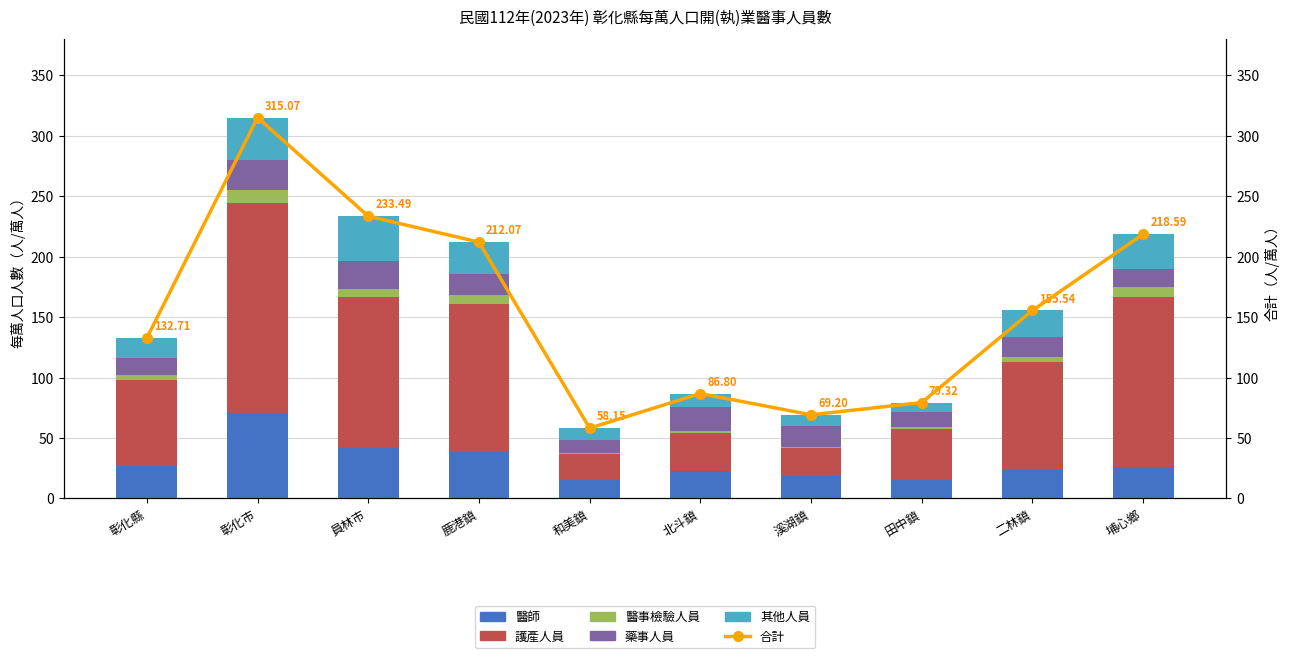

What is the highest value of the 醫師 series?

69.9